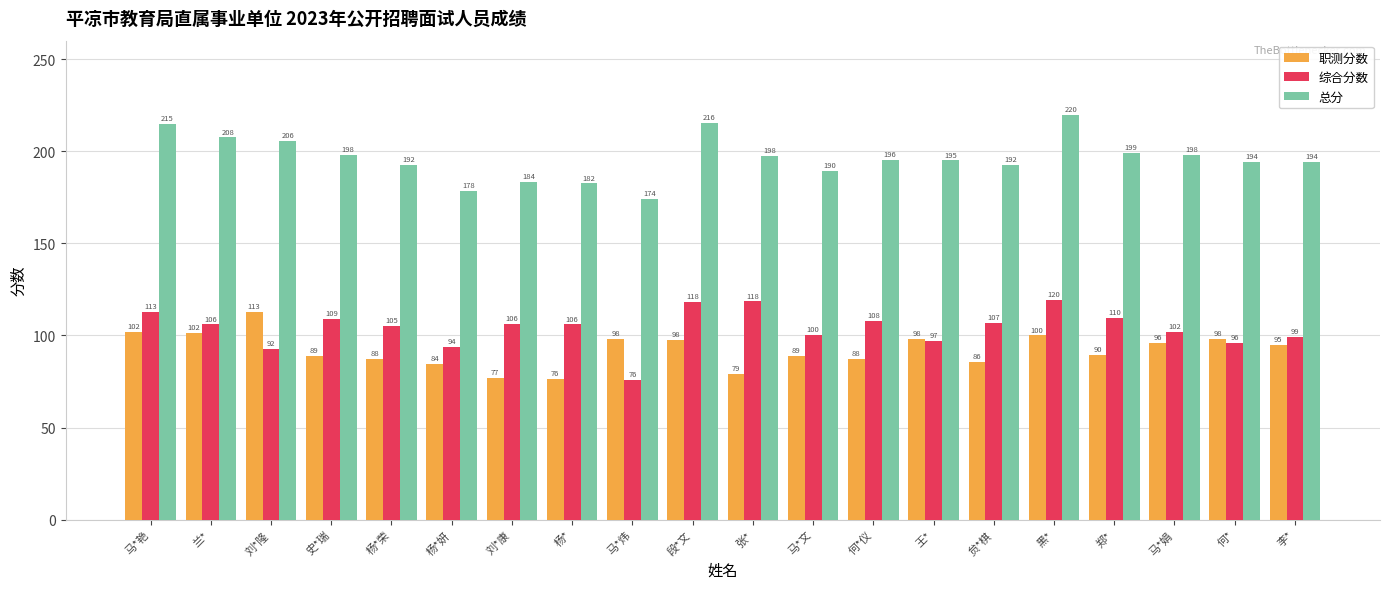

What is the sum of the 总分 values at 李* and 马*炜?

368.0